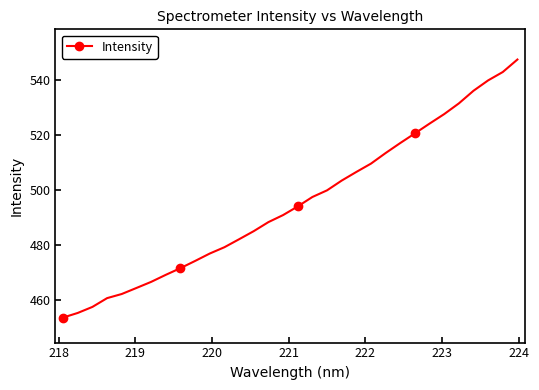

What is the difference between the second highest and second lowest values?

87.3